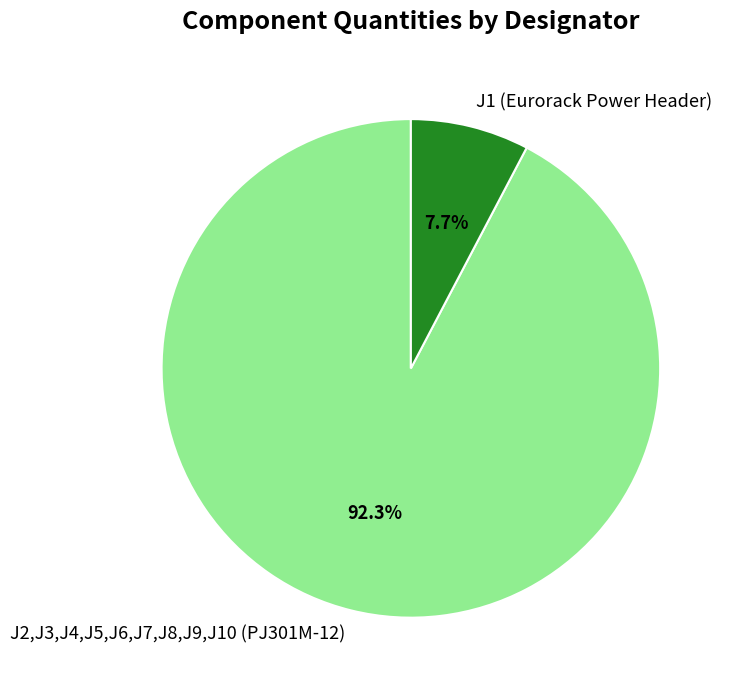

Does J2,J3,J4,J5,J6,J7,J8,J9,J10 (PJ301M-12) represent more than half of the total?

Yes